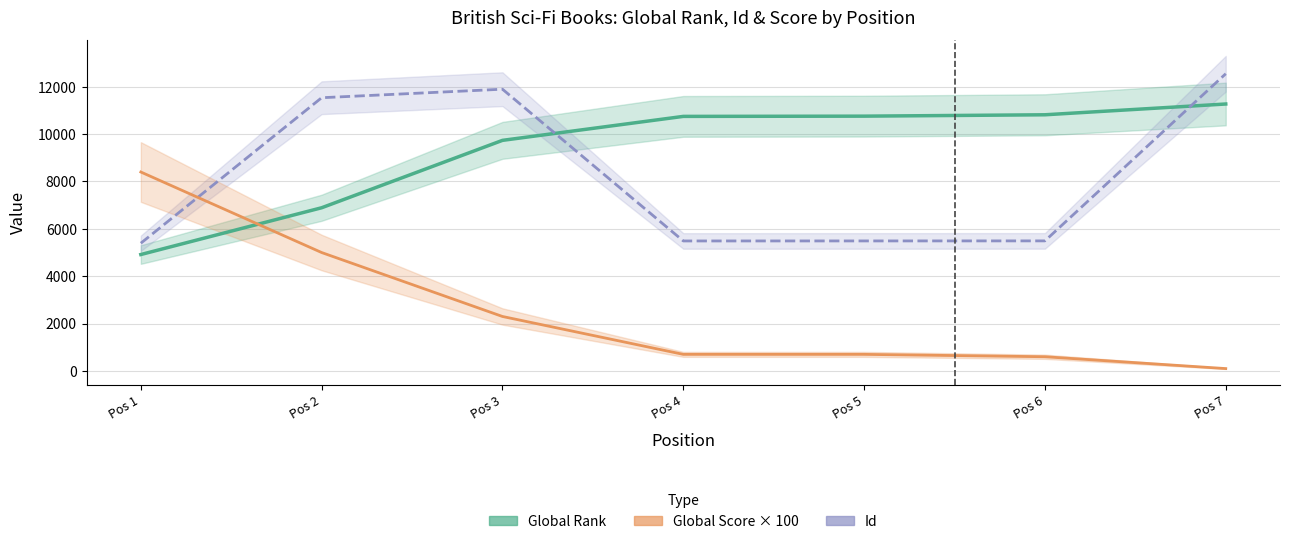

Which has a higher value, Pos 5 or Pos 2?

Pos 5